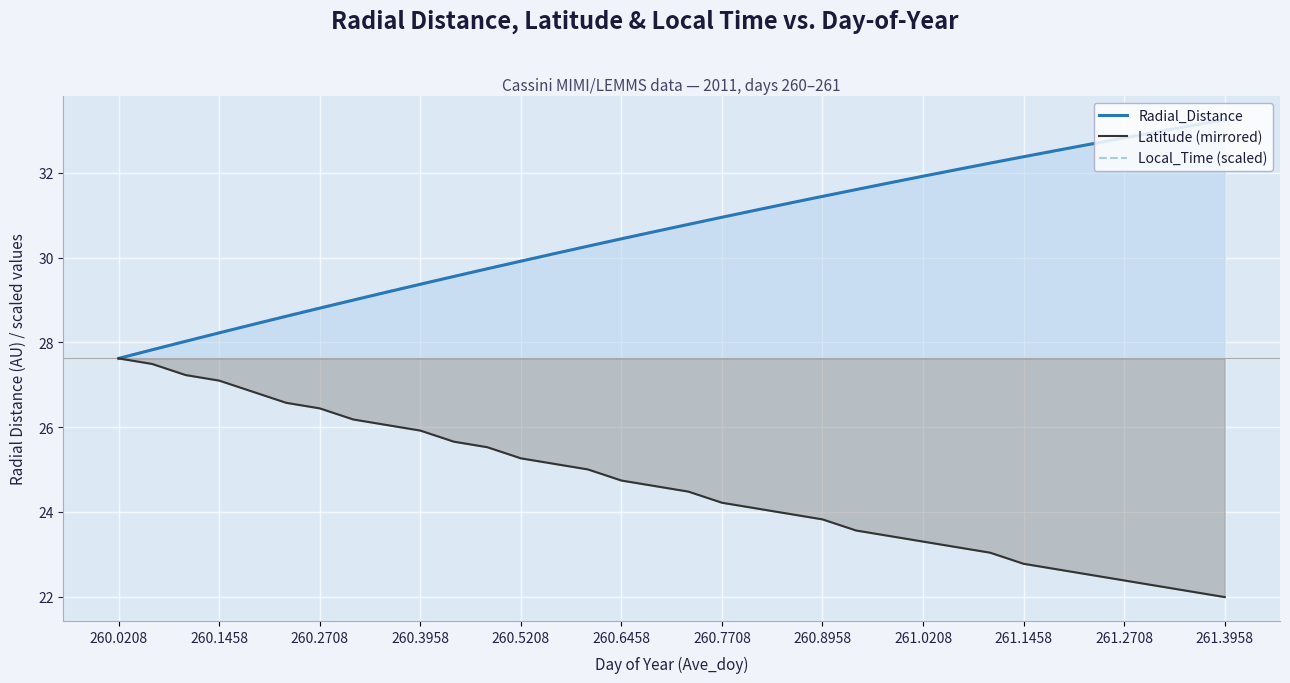

List the series in order of their peak value, lowest first.

Latitude (mirrored), Radial_Distance, Local_Time (scaled)